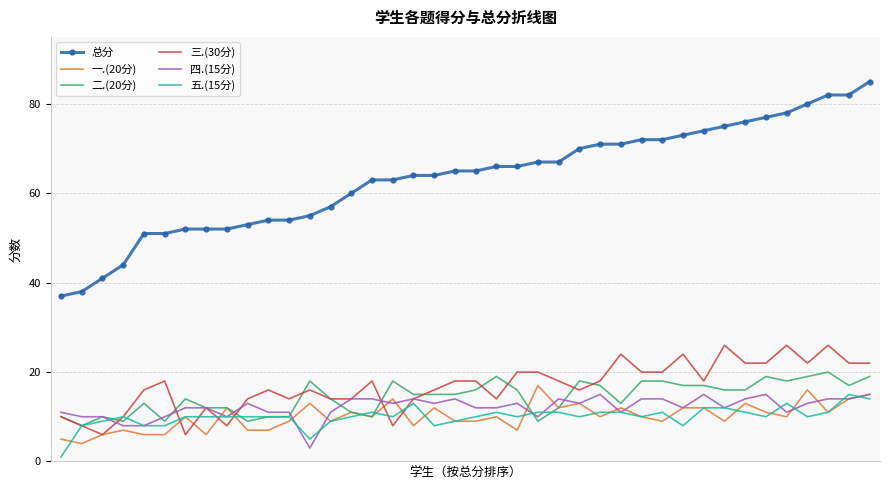

What are all the series names shown in the legend?

总分, 一.(20分), 二.(20分), 三.(30分), 四.(15分), 五.(15分)